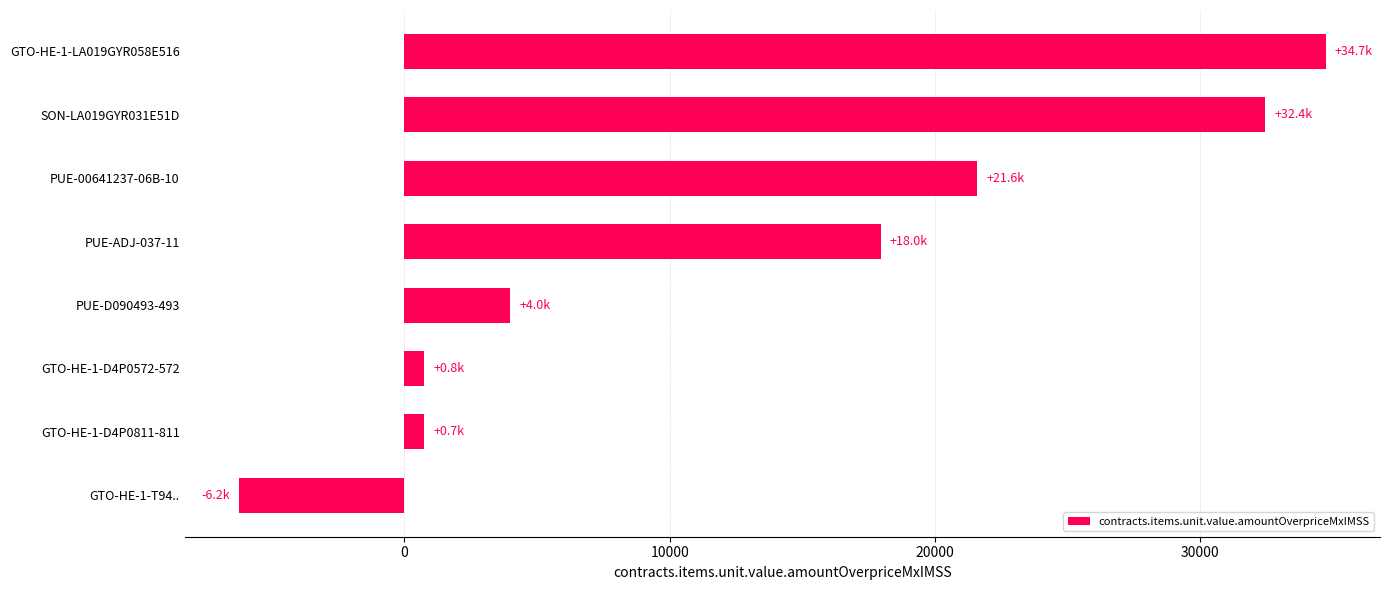

Which label corresponds to the smallest value in the chart?

GTO-HE-1-T94..